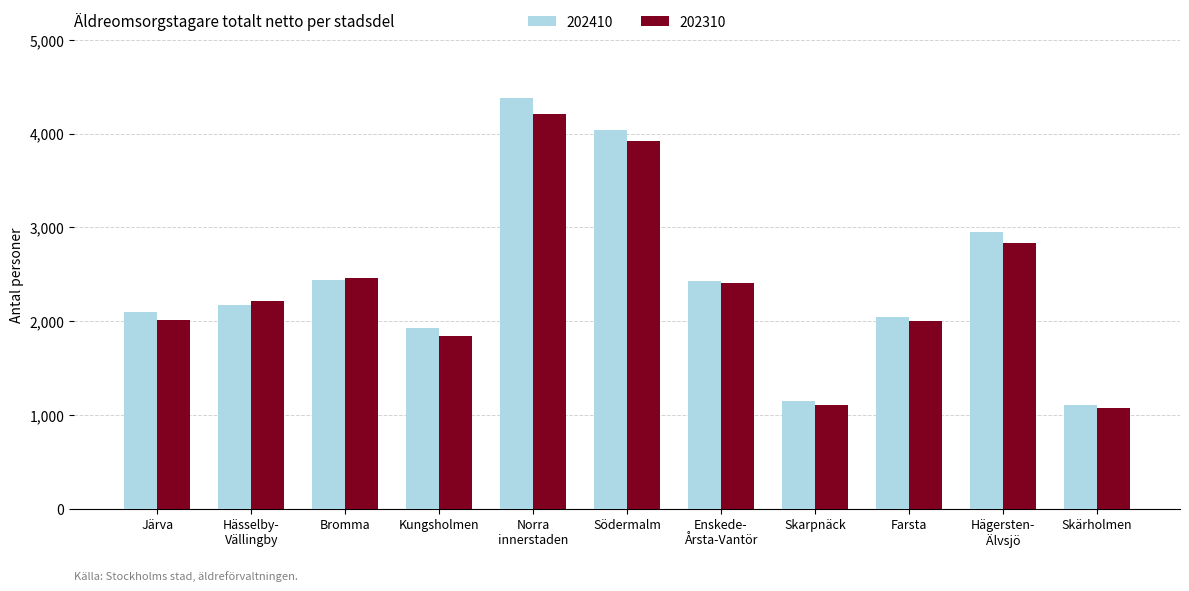

The value of 202410 at Kungsholmen is 1049. True or false?

False